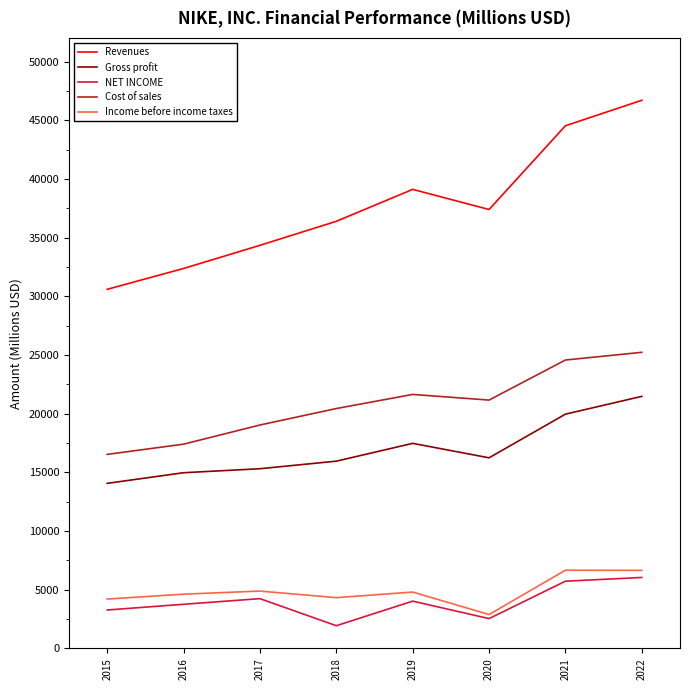

True or false: Gross profit has more than 0 interior local peaks.

True